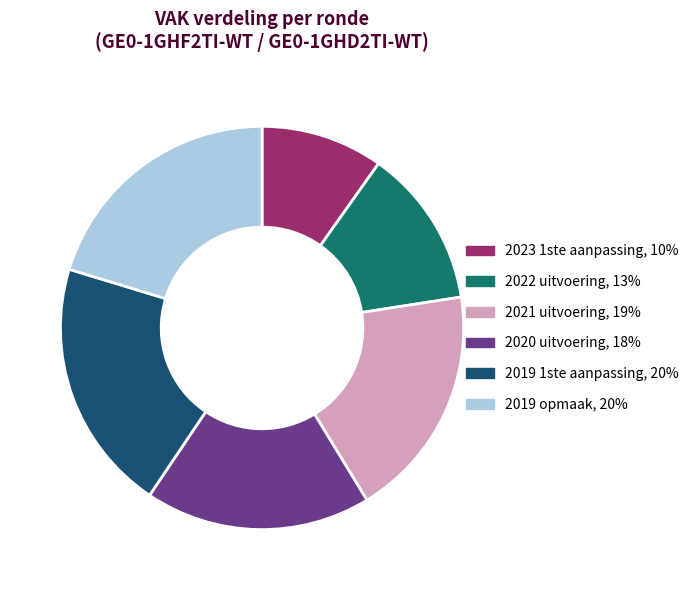

Which slice is the smallest?

2023 1ste aanpassing